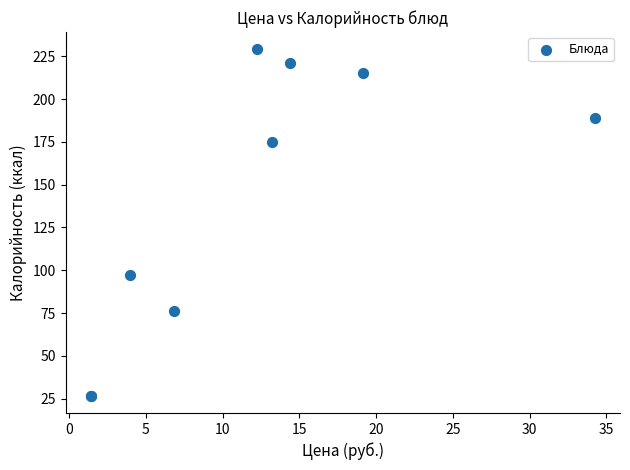

What Y value in the scatter plot is closest to 127?

97.0